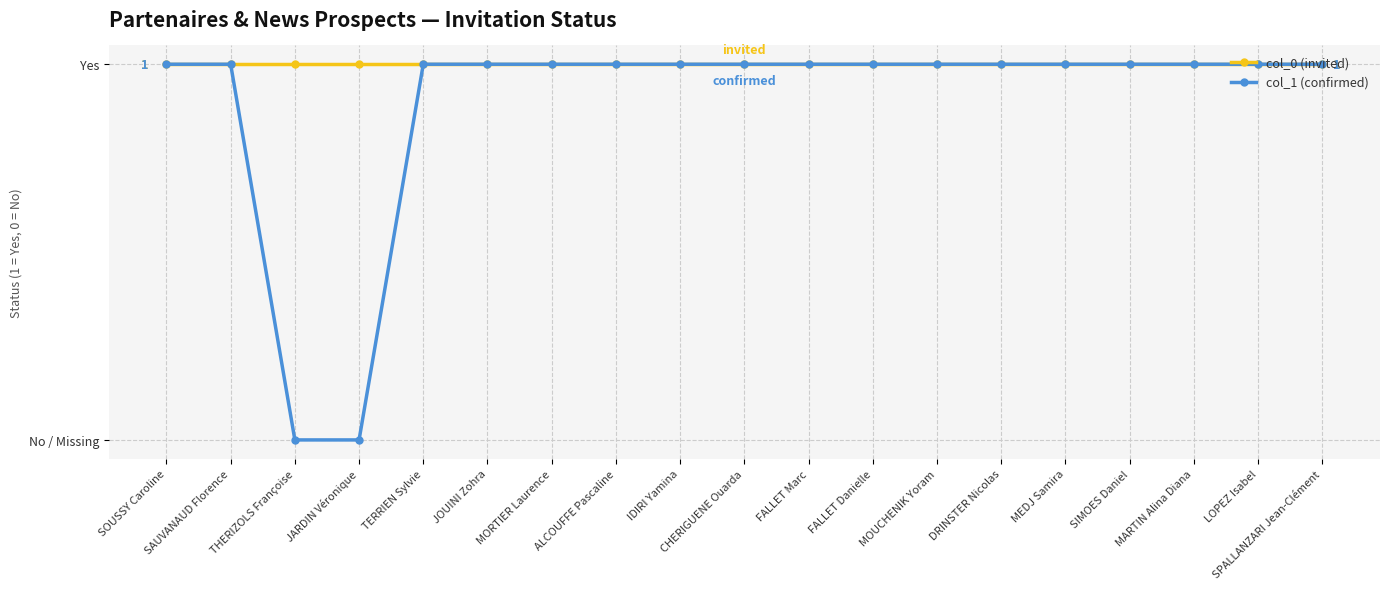

What is the maximum value for col_0 (invited)?

1